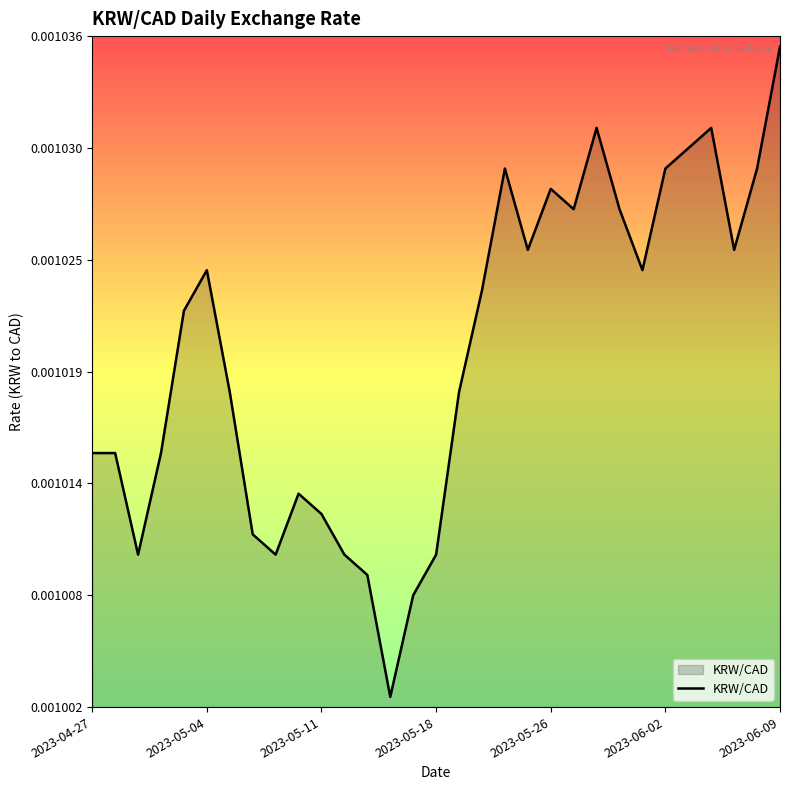

Where is the data nearest to the value 0?

13